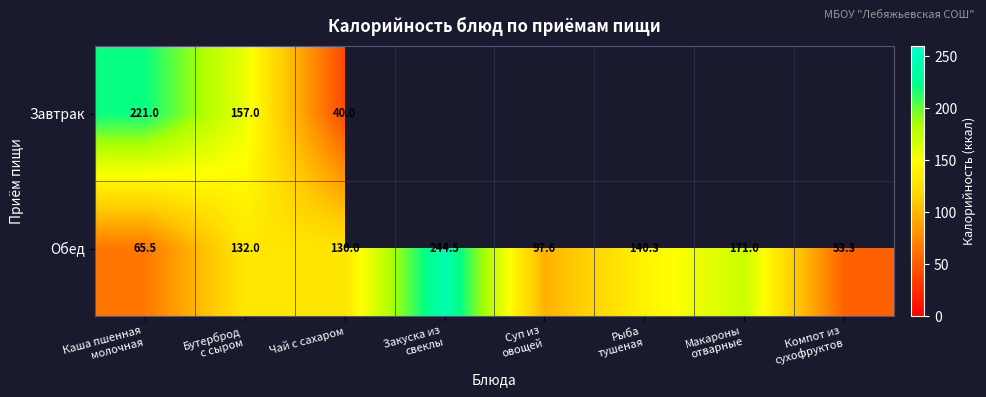

How many values in the Обед series are below 132?

4